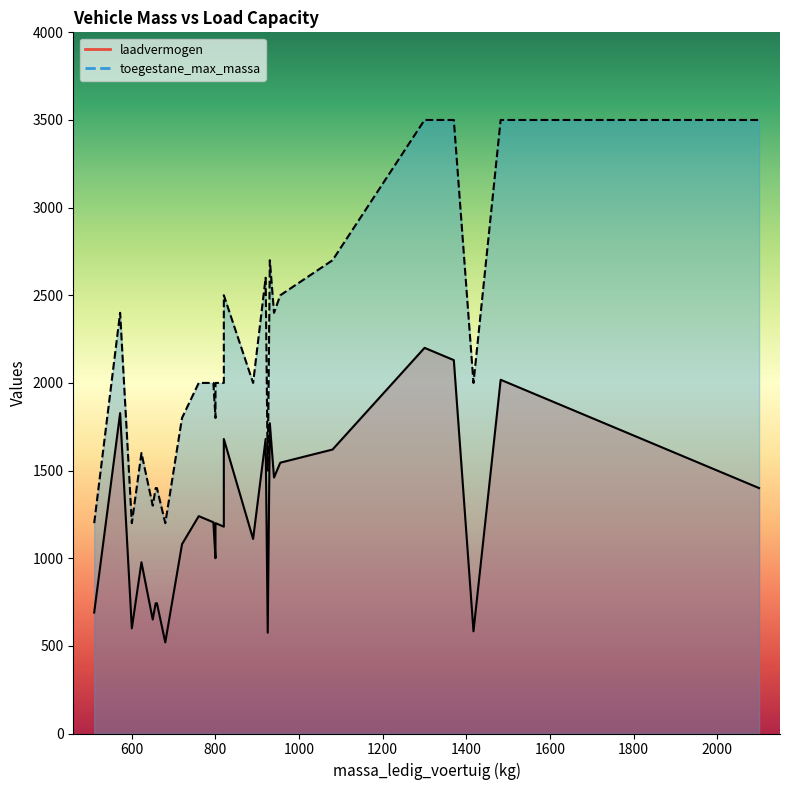

How many values in the laadvermogen series exceed 1205?

14